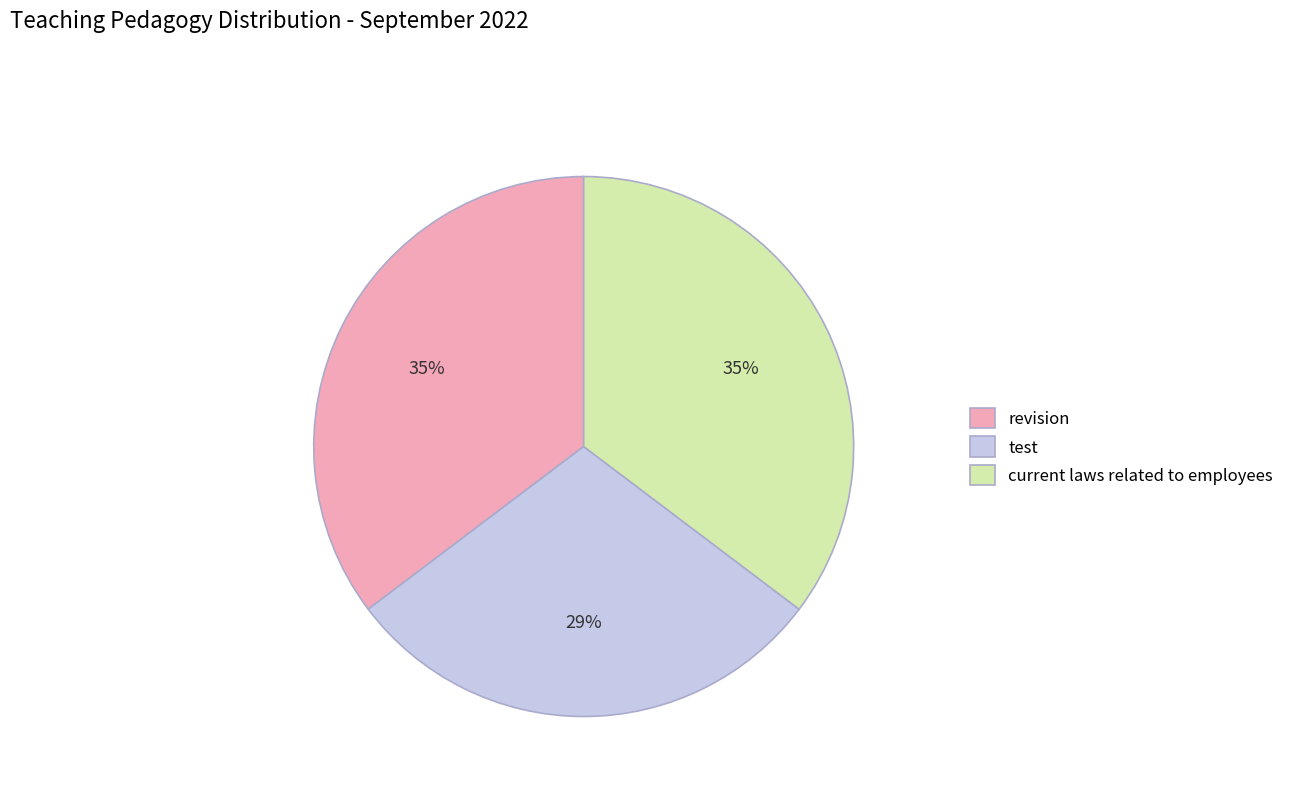

Which slice is the smallest?

test